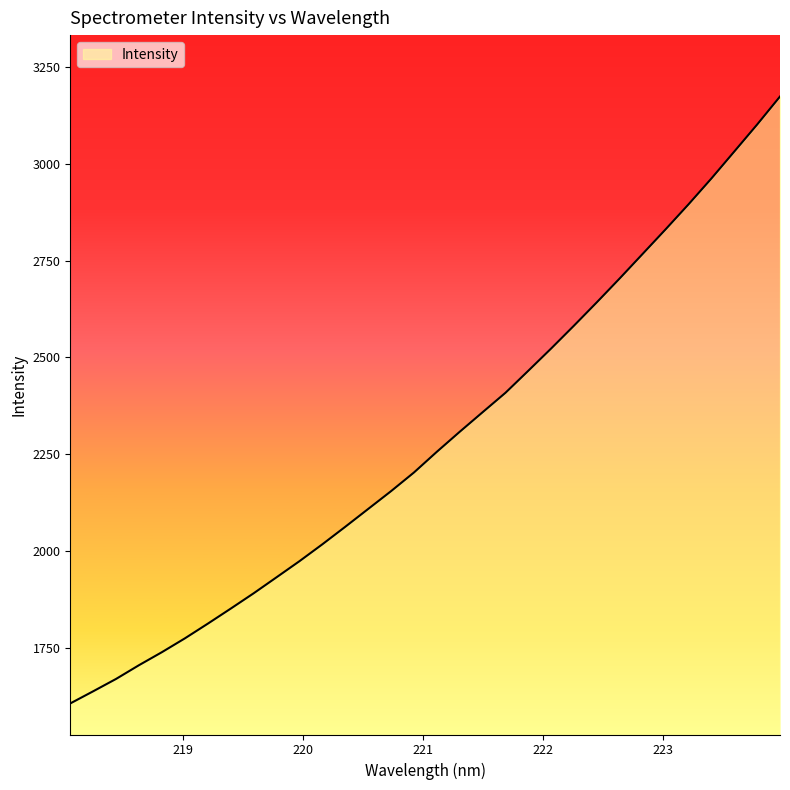

What is the minimum value shown in the chart?

1605.8